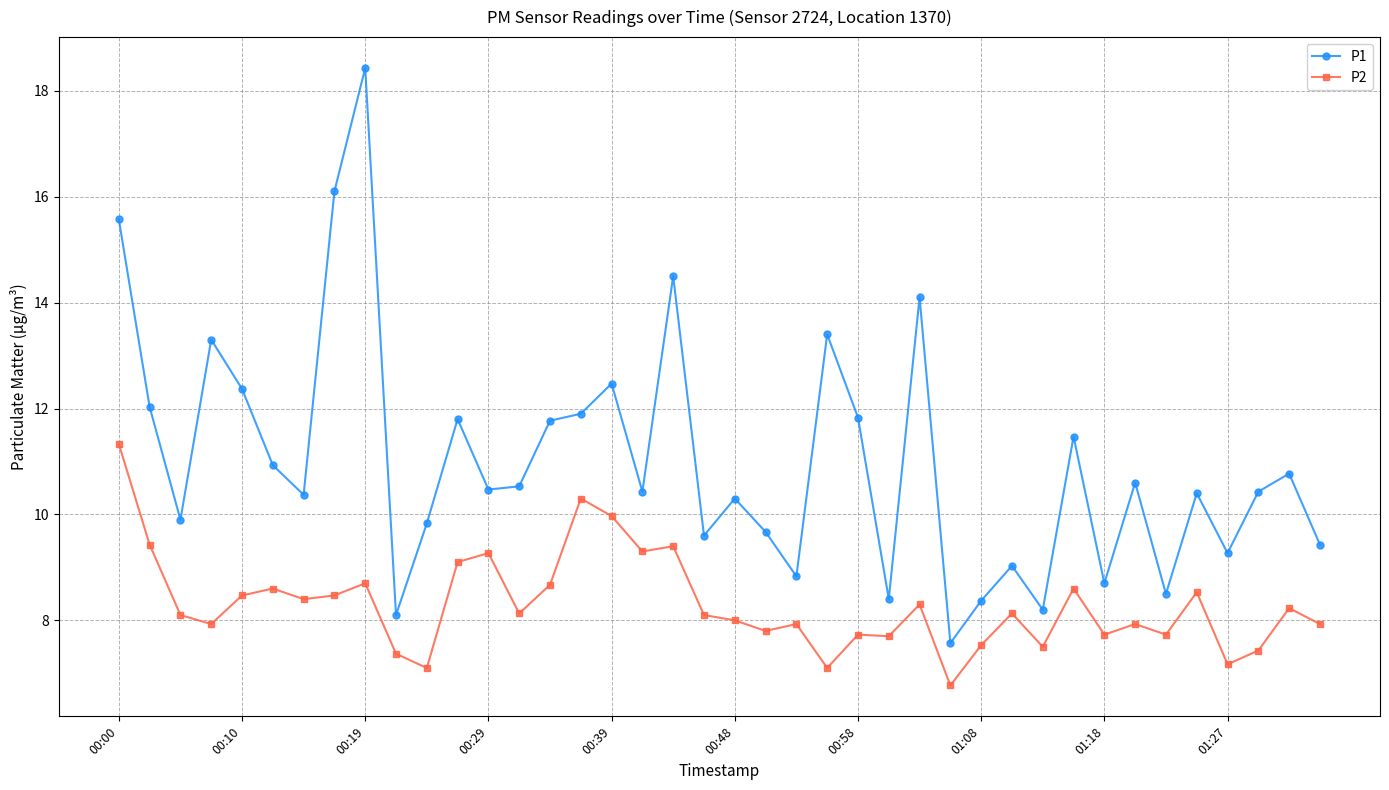

True or false: P1 has more than 2 interior local peaks.

True